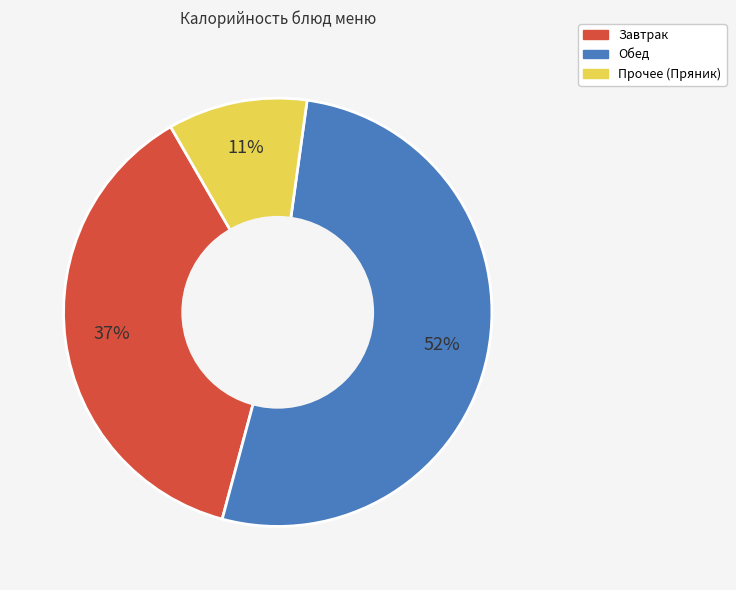

To the nearest percent, what is the average slice percentage?

33%